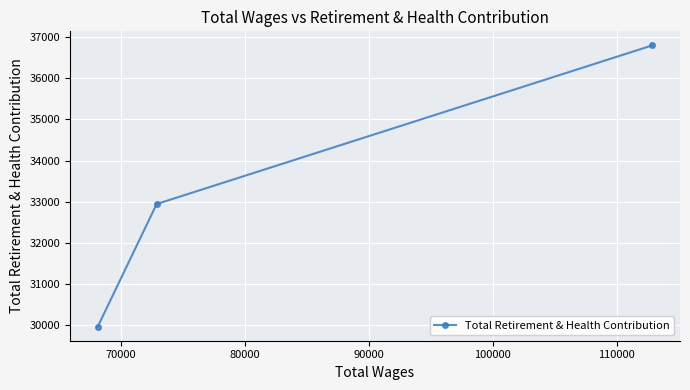

What is the smallest value displayed?

29968